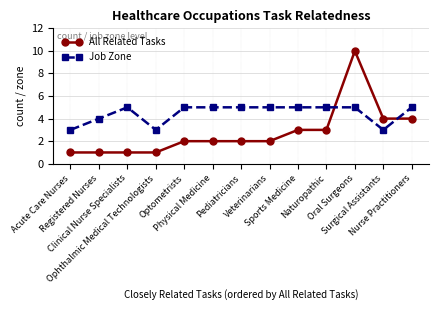

What is the difference between the maximum and minimum values in the All Related Tasks series?

9